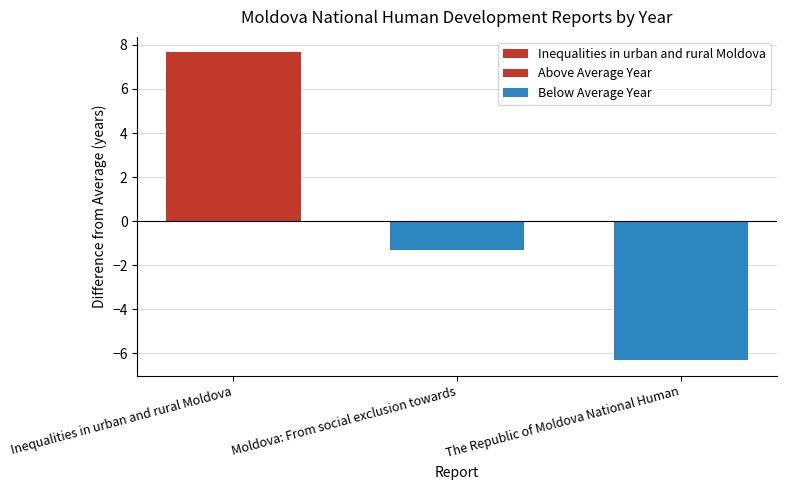

Which has a higher value, The Republic of Moldova National Human or Inequalities in urban and rural Moldova?

Inequalities in urban and rural Moldova